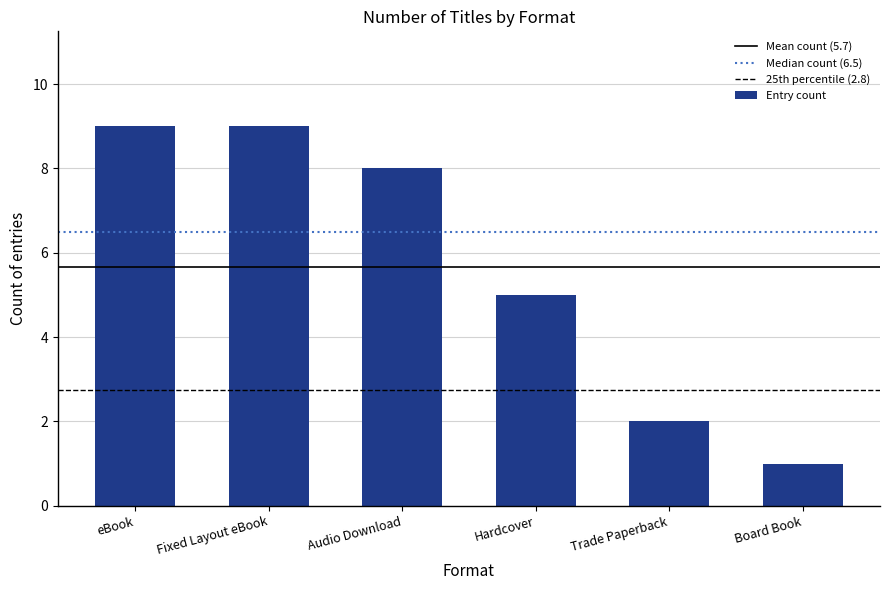

What is the change in value from eBook to Board Book?

-8